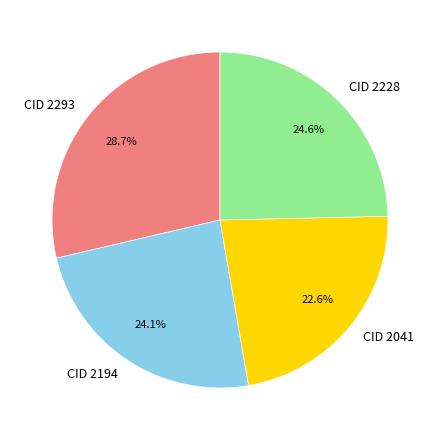

What is the ratio of the value at CID 2228 to the value at CID 2194?

1.0